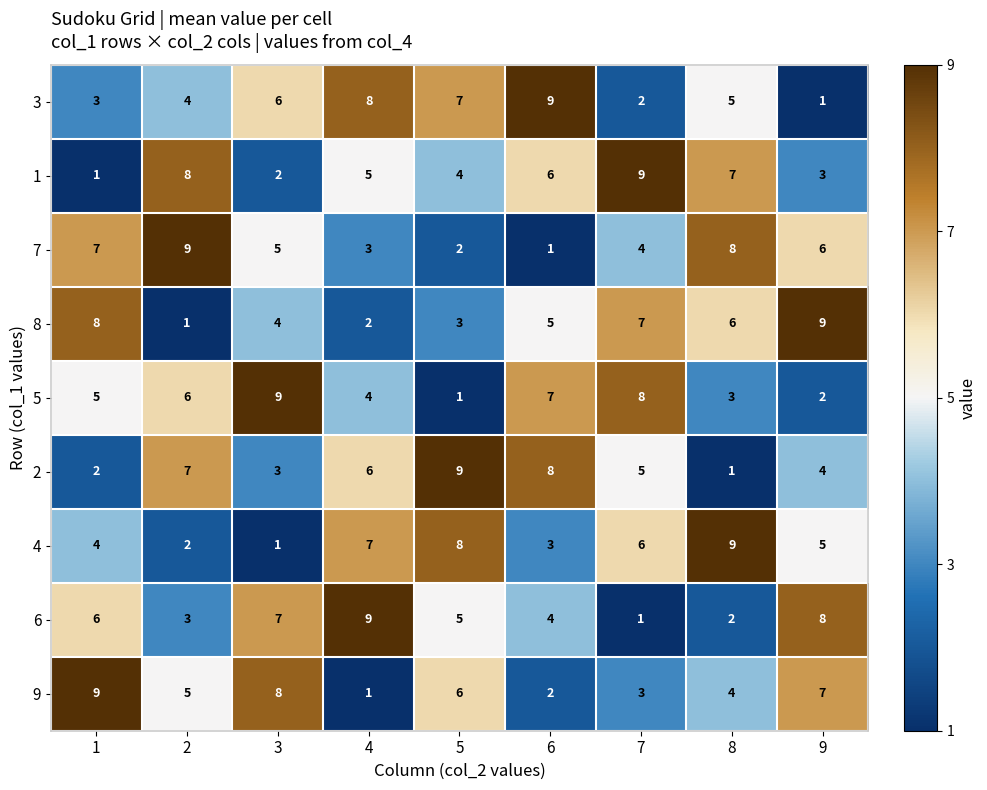

What is the sum of the 2 values at 9 and 6?

12